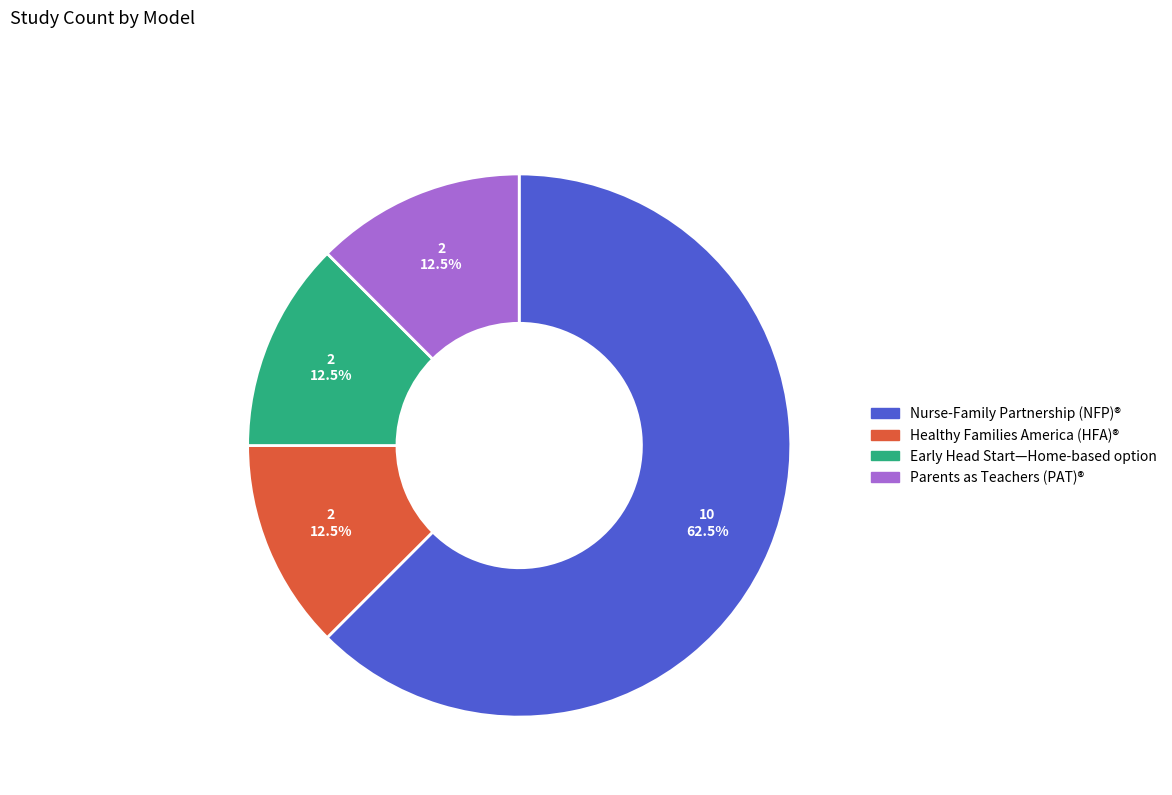

To the nearest percent, what is the combined percentage of Parents as Teachers (PAT)® and Early Head Start—Home-based option?

25%